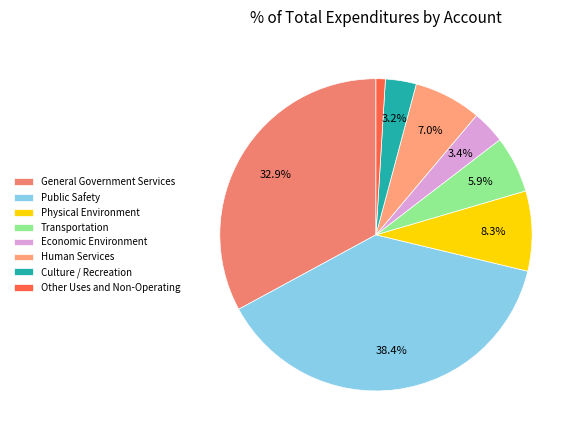

To the nearest percent, what is the combined percentage of Public Safety and Economic Environment?

42%